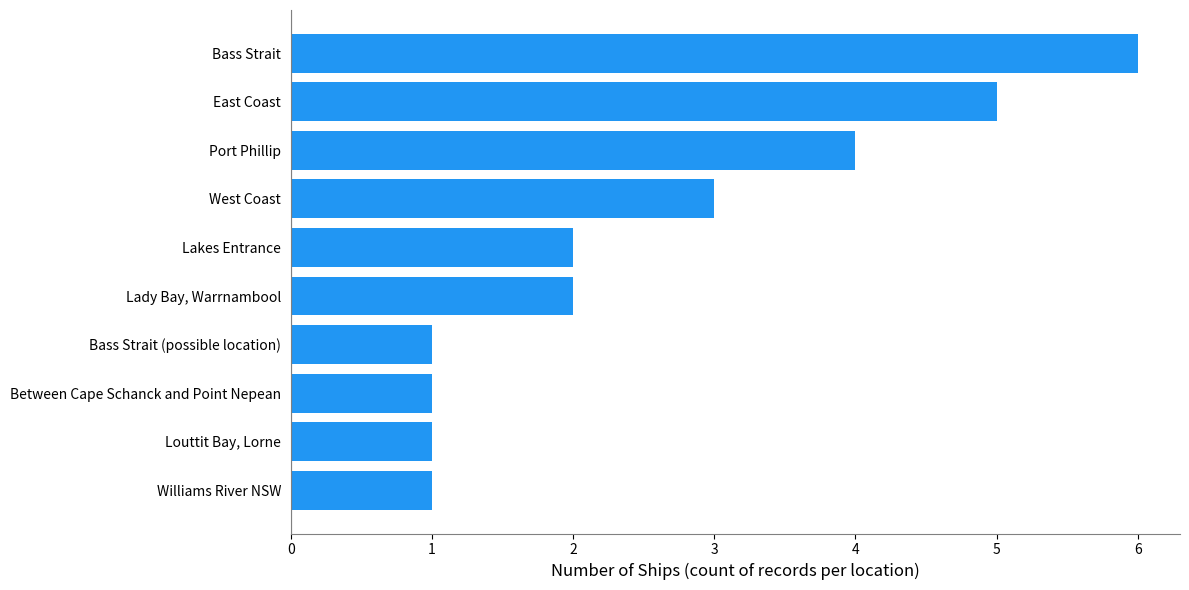

Reading top to bottom, transcribe all the data shown in this chart.

6	5	4	3	2	2	1	1	1	1